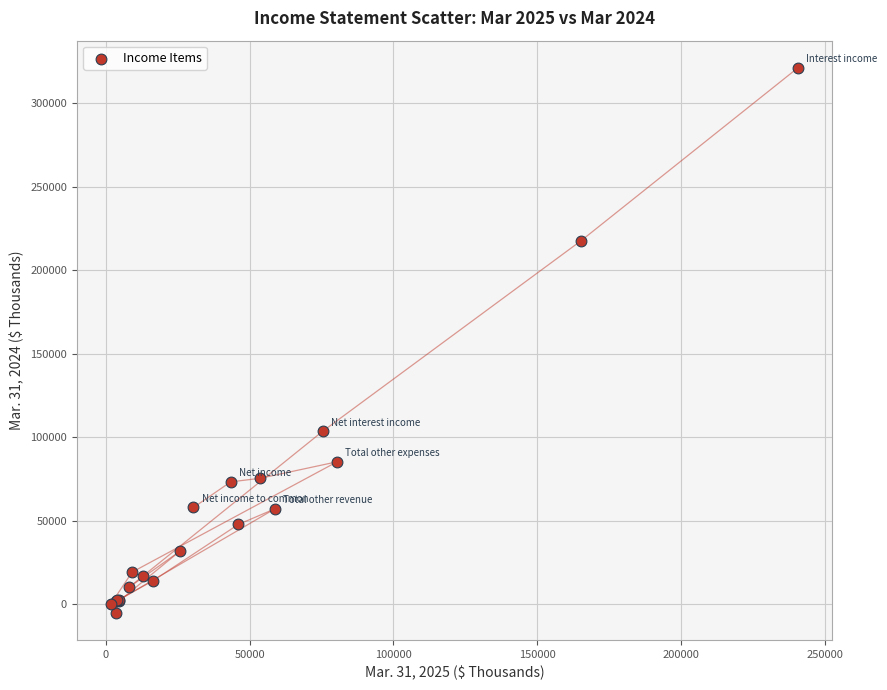

What Y value in the scatter plot is closest to 158017?

103616